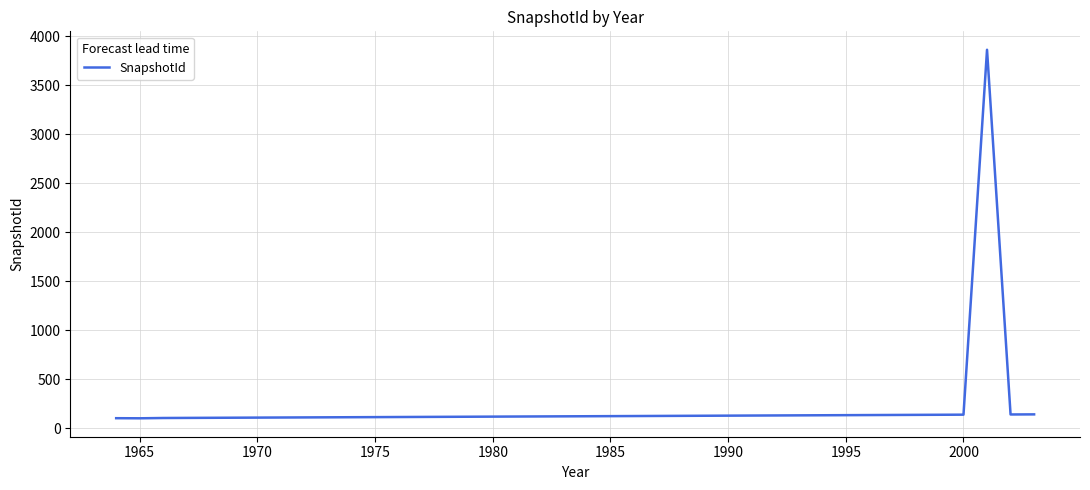

Is this an area chart (filled region under the line)?

No